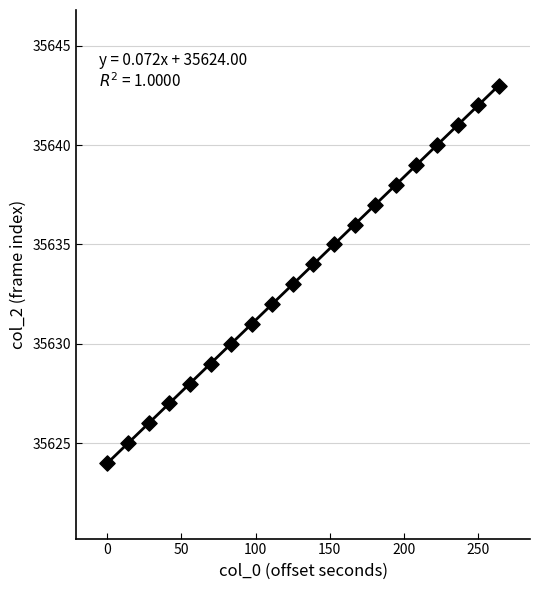

What is the range of Y values (max minus min)?

19